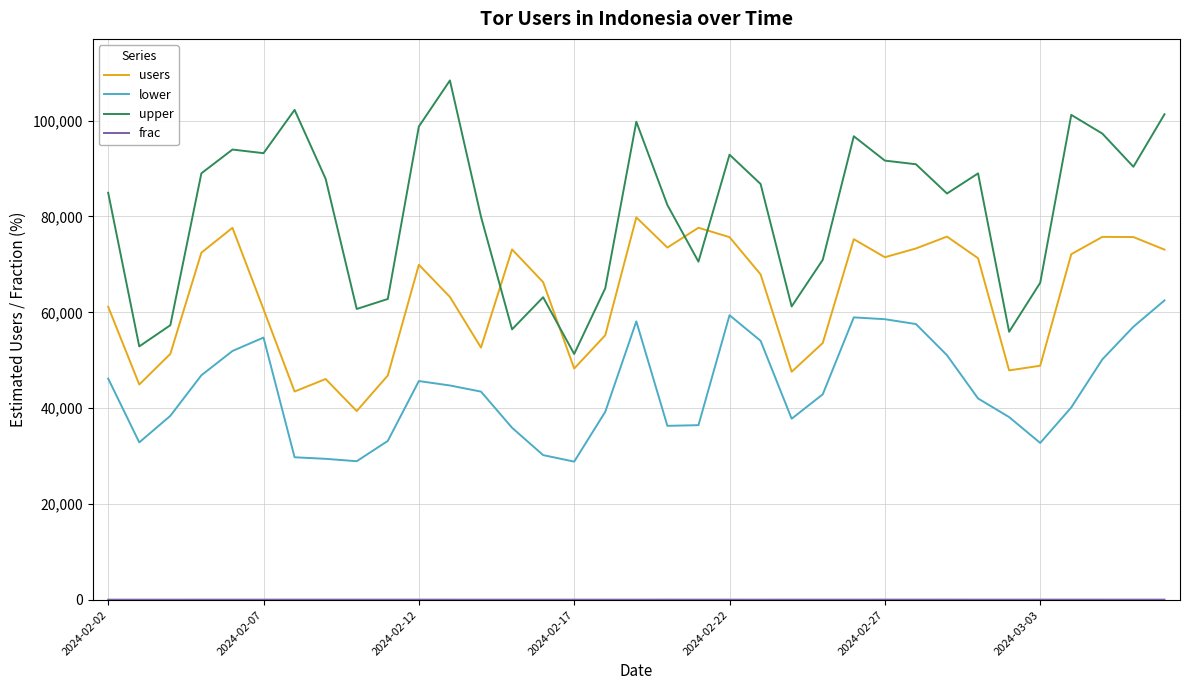

What is the difference between the maximum and minimum values in the users series?

40399